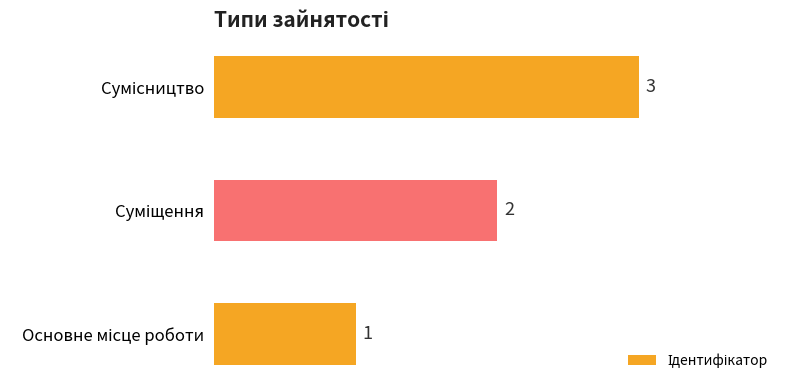

What is the sum of all values?

6